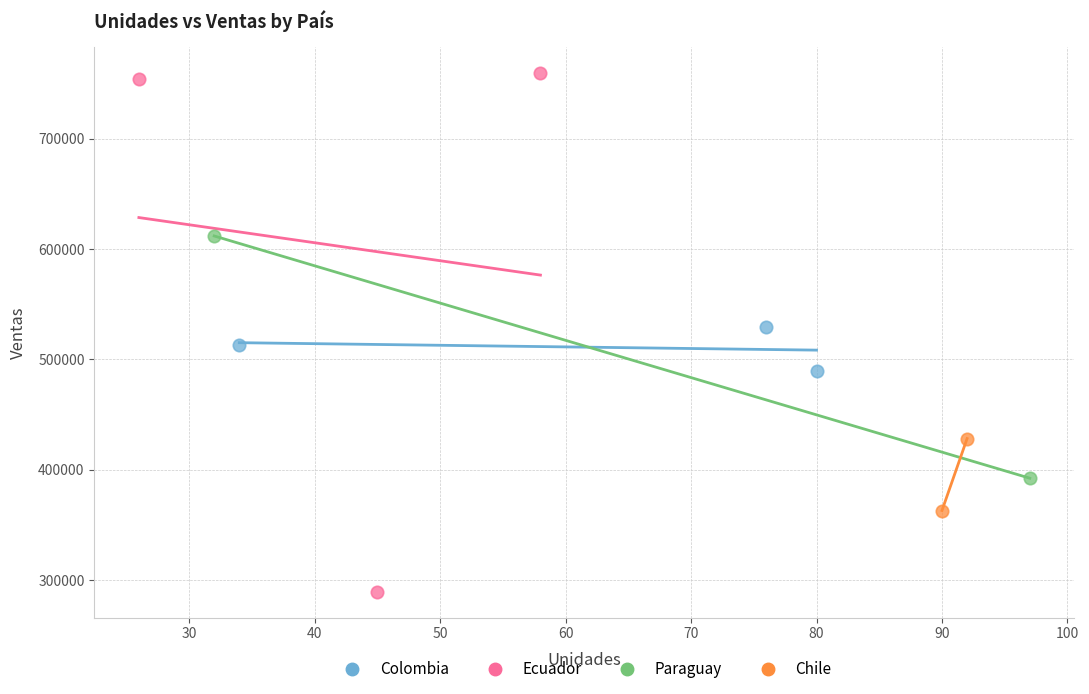

What are all the series names shown in the legend?

Colombia, Ecuador, Paraguay, Chile